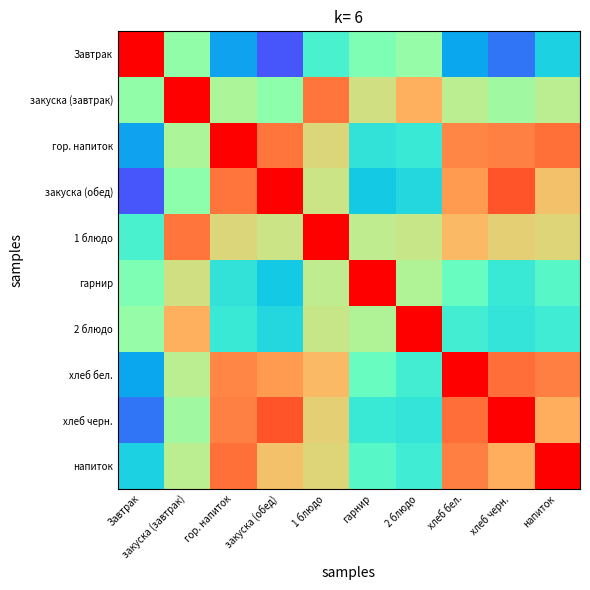

Rank the series by their maximum value, from lowest to highest.

Завтрак, закуска (завтрак), гор. напиток, закуска (обед), 1 блюдо, гарнир, 2 блюдо, хлеб бел., хлеб черн., напиток